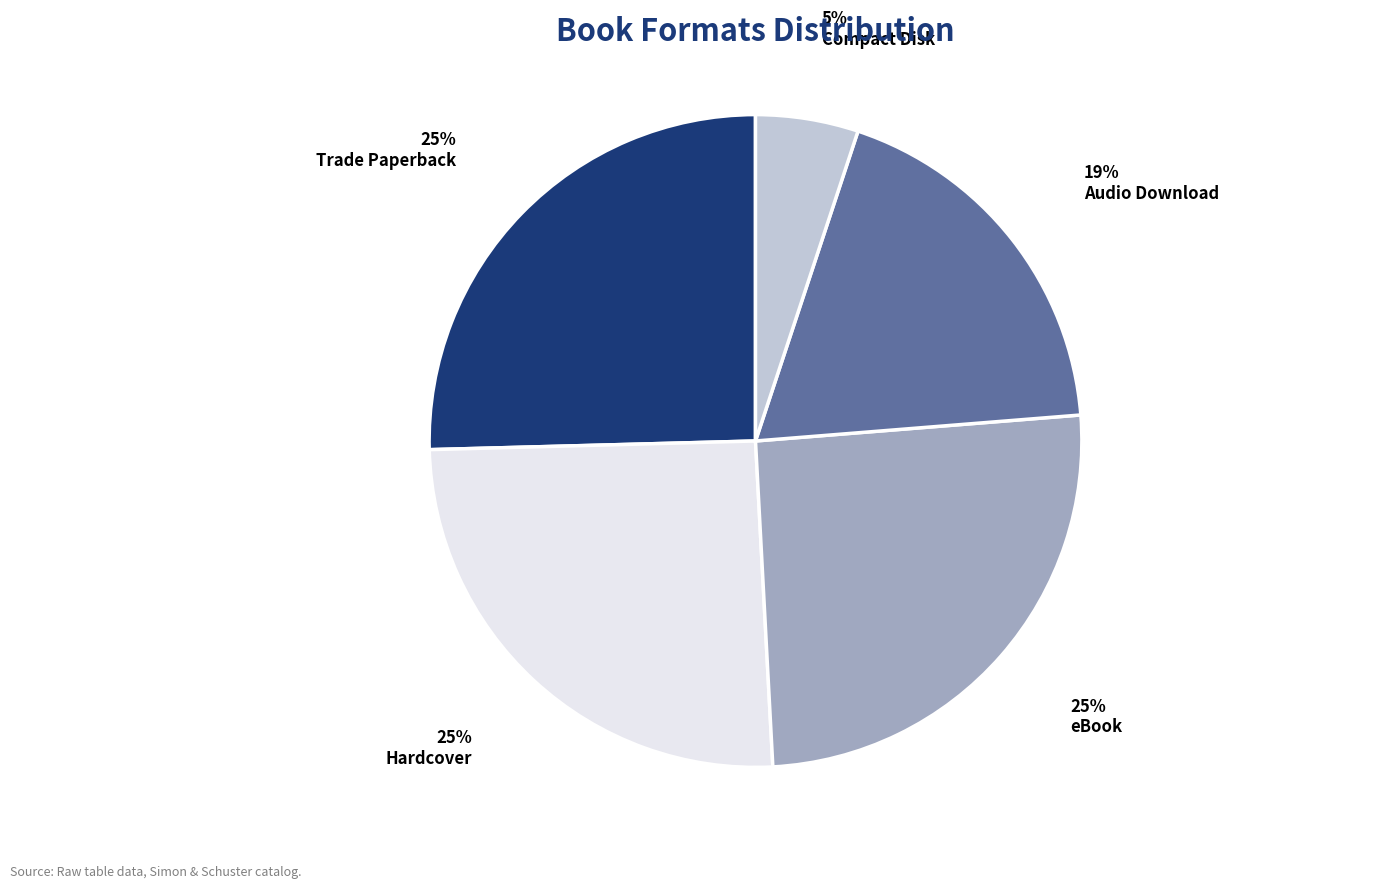

Is there a majority slice in this chart?

No